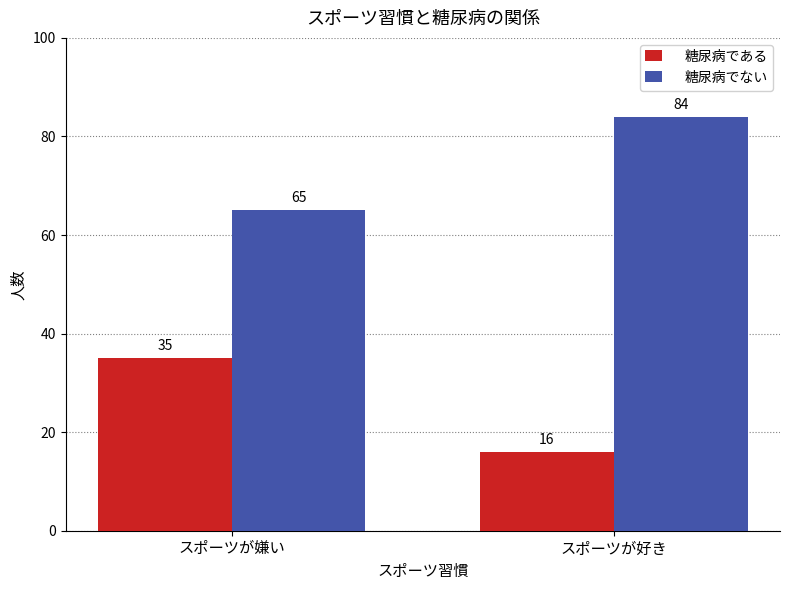

List the labels in order of 糖尿病でない value, largest first.

スポーツが好き, スポーツが嫌い